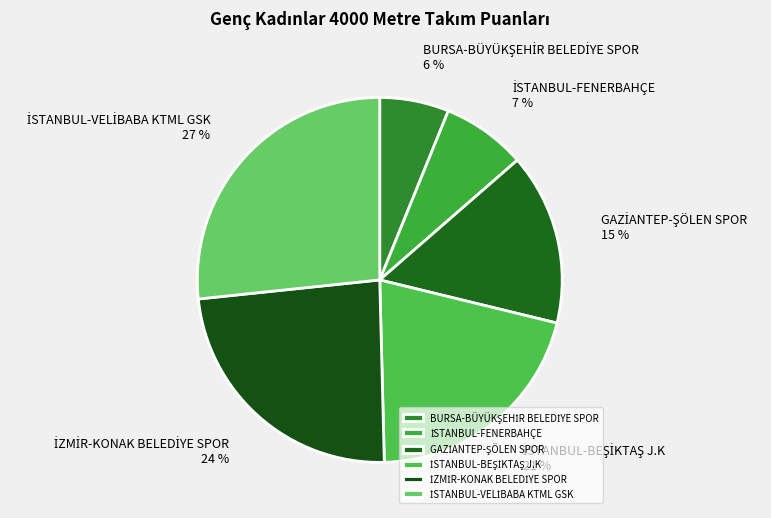

Is there any slice that represents more than half of the pie?

No